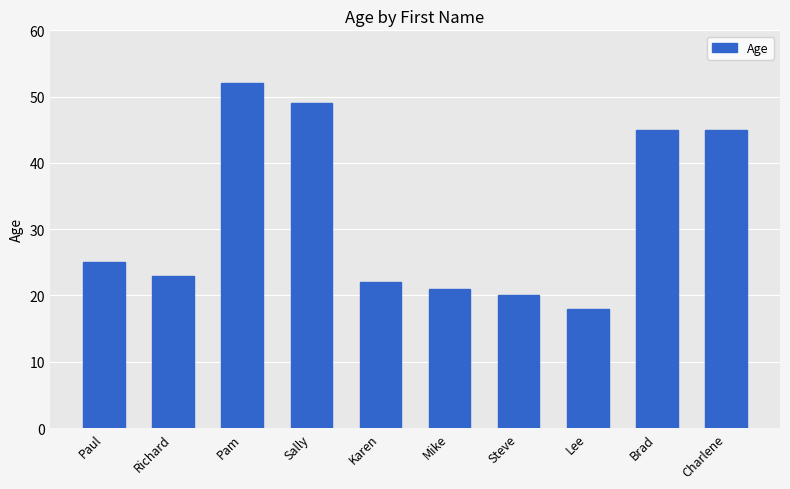

What position from the right is Steve?

4